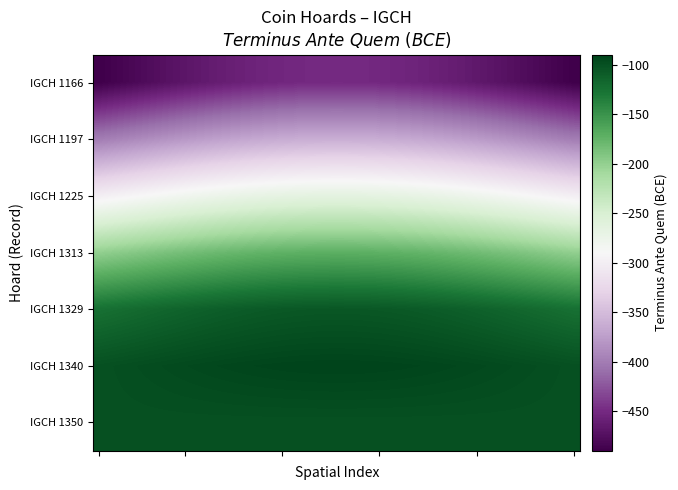

How many series are shown in this chart?

7